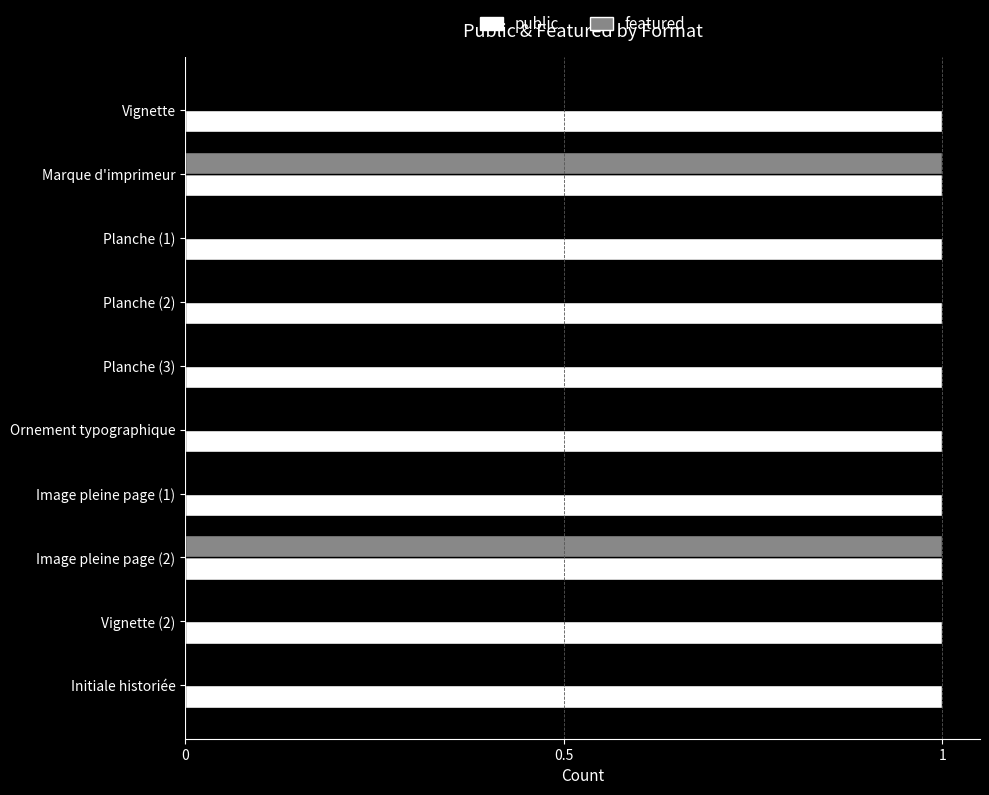

What are all the series names shown in the legend?

public, featured